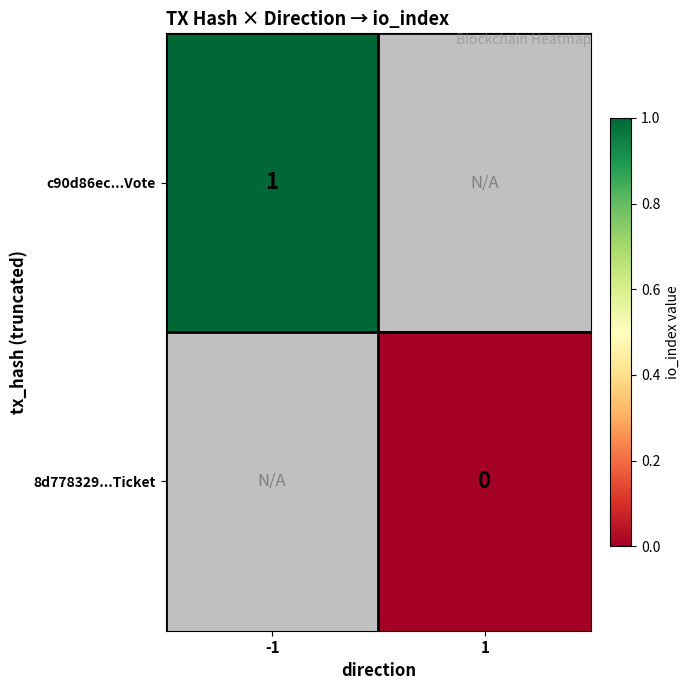

Is the value of 8d778329...Ticket at 1 greater than the value of c90d86ec...Vote at -1?

No